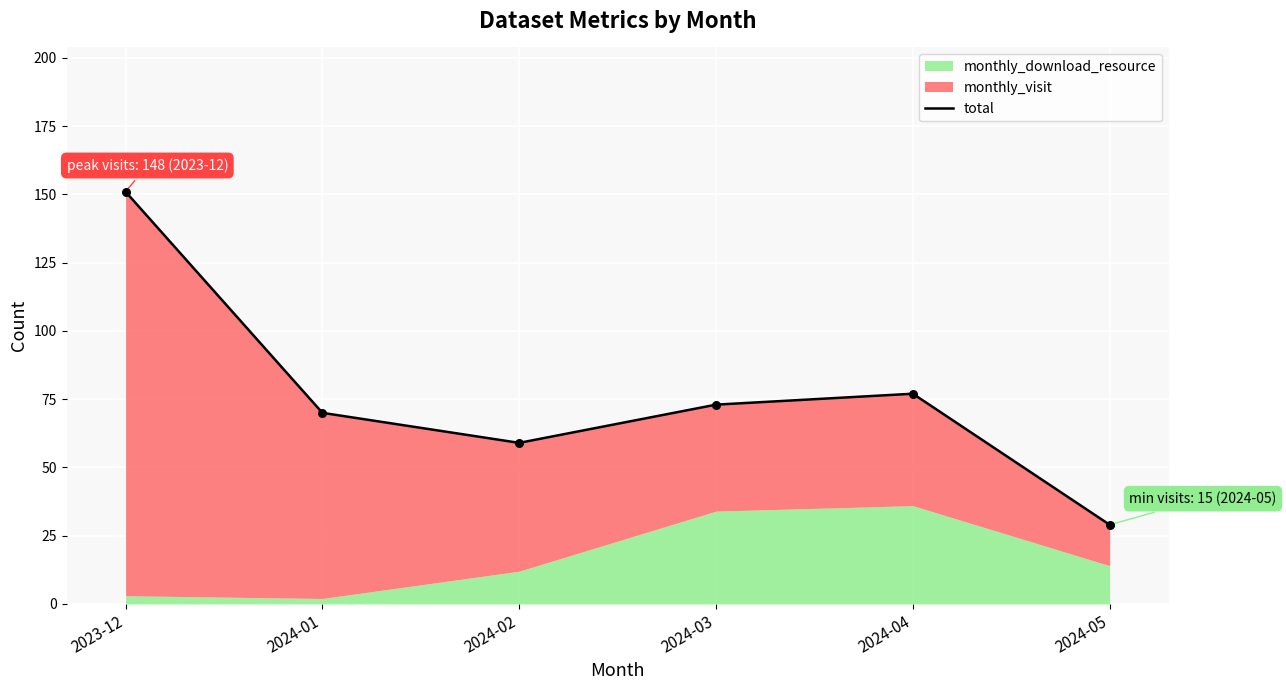

Which has a higher value, 2023-12 or 2024-01?

2023-12